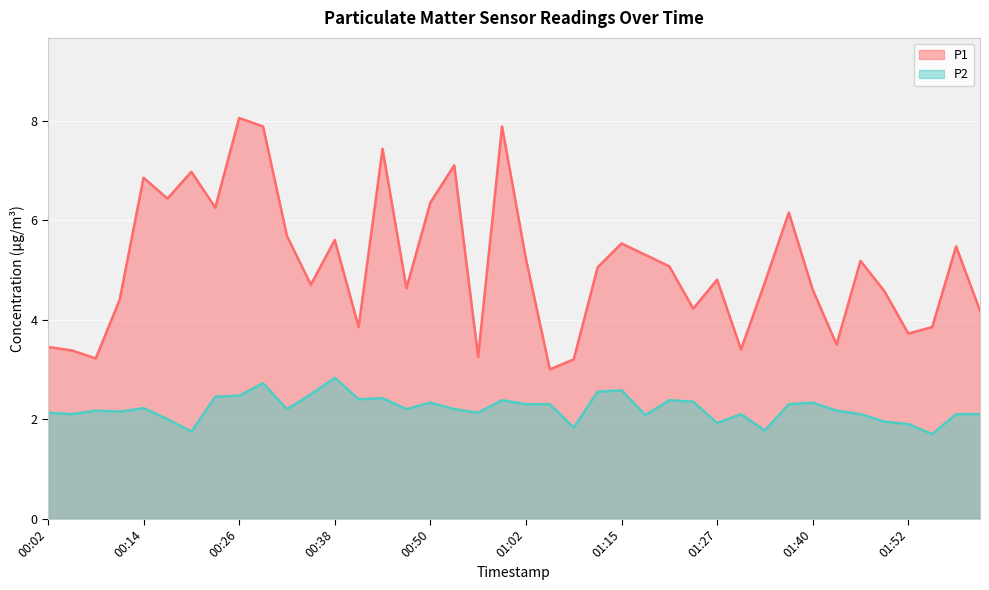

What are all the series names shown in the legend?

P1, P2